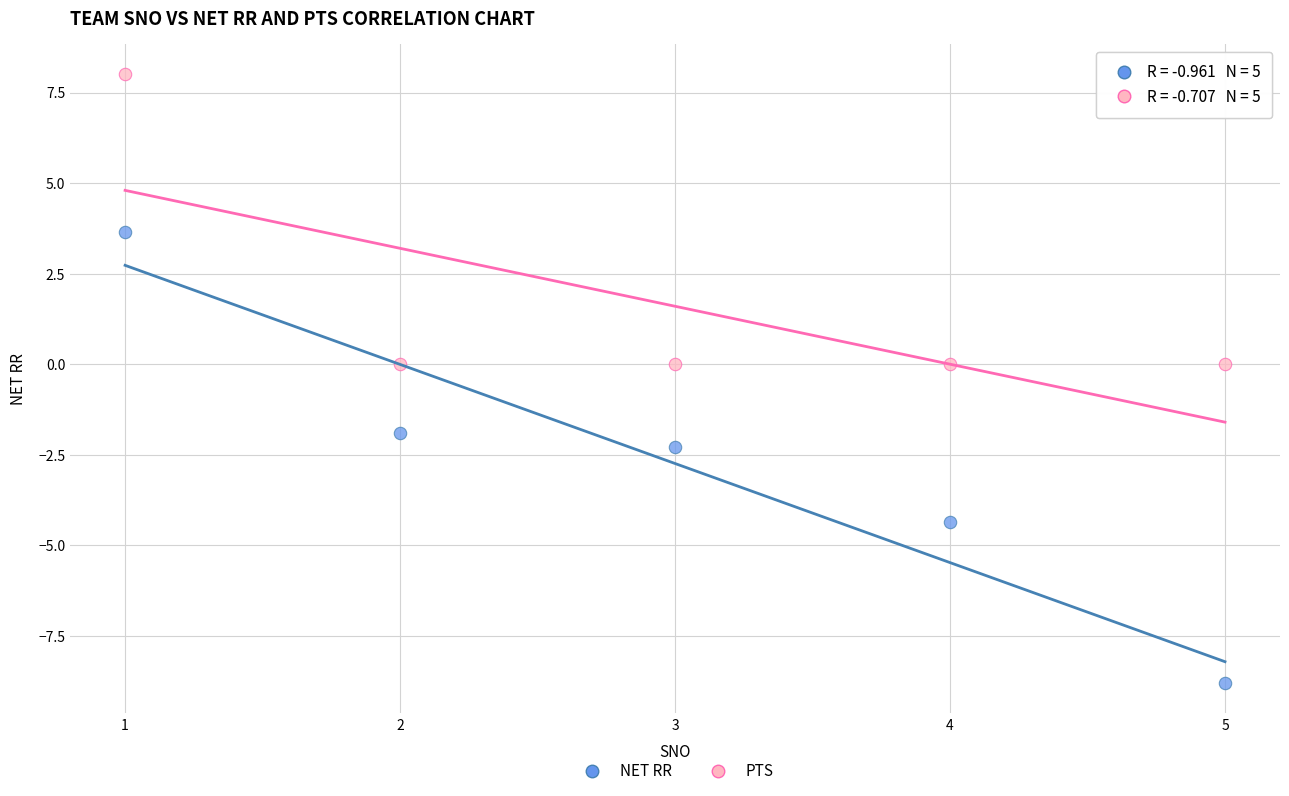

Which series has the widest spread of Y values?

NET RR